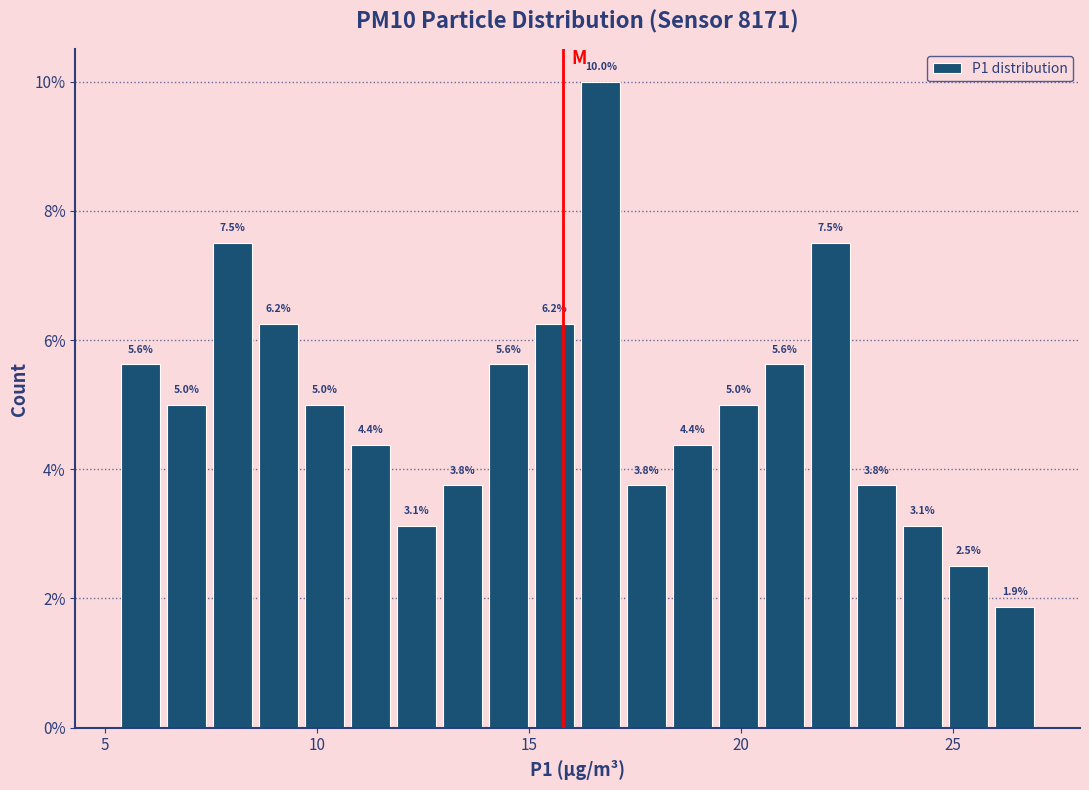

Read against the x-axis, roughly where is the centre of the tallest bar?

16.5